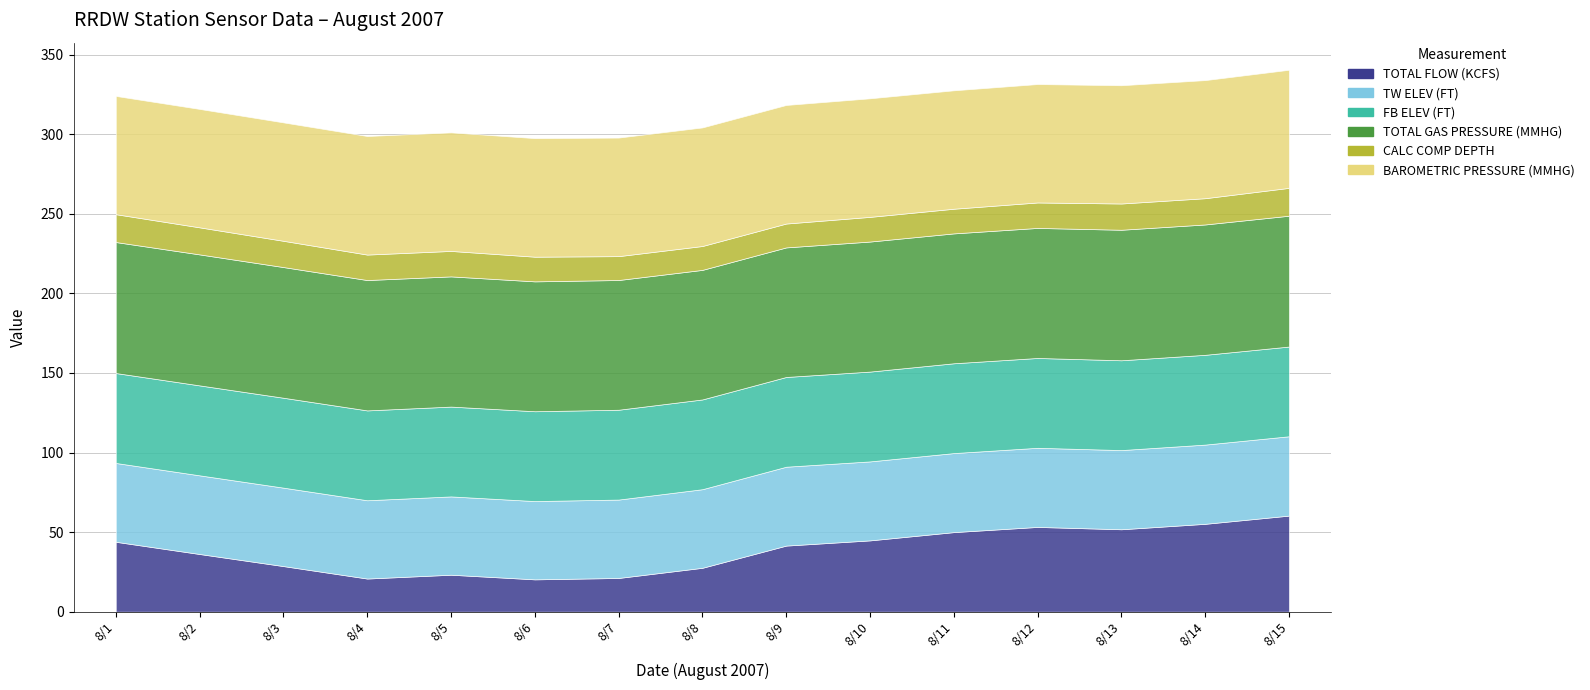

Does the chart have visible grid lines?

Yes